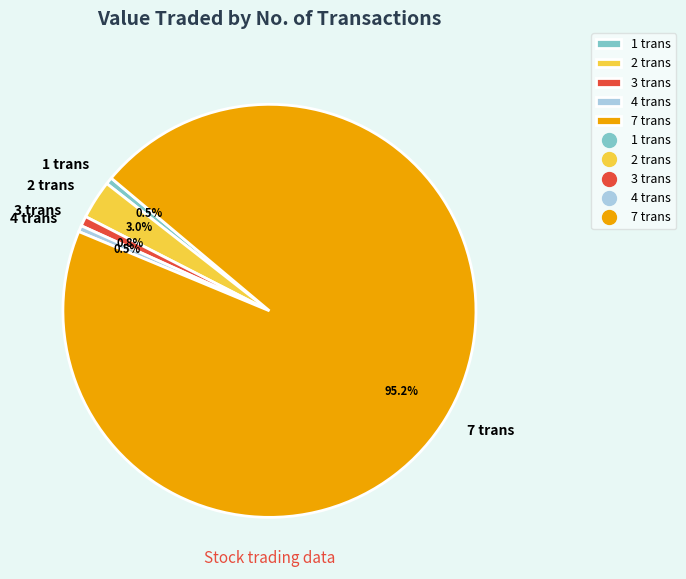

Between 2 trans and 1 trans, which is larger?

2 trans